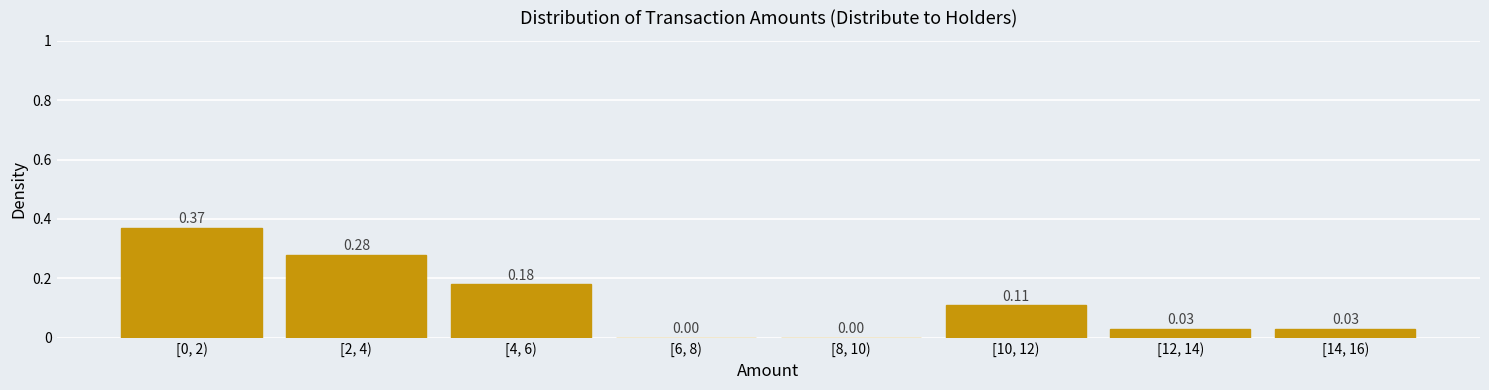

What is the change in value from [0, 2) to [6, 8)?

-0.4